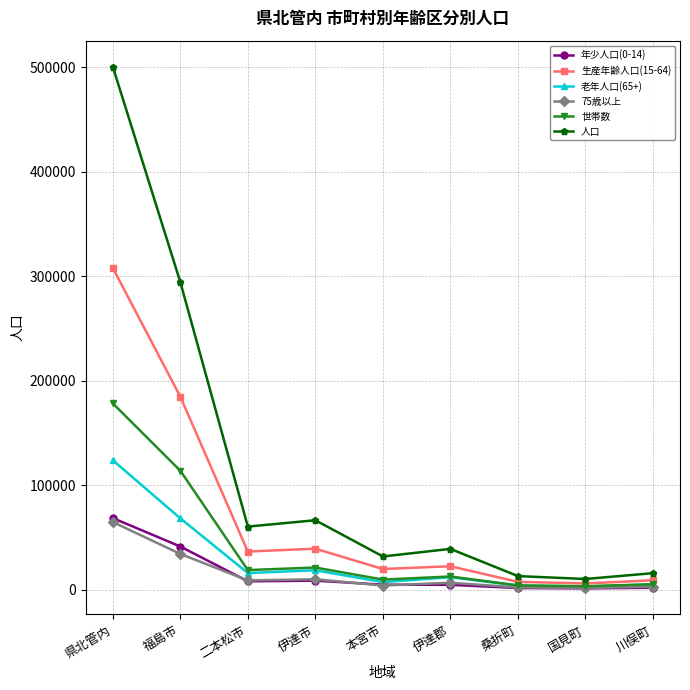

What is the maximum value for 世帯数?

178263